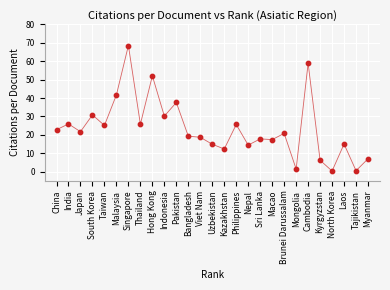

What is the range of Y values (max minus min)?

68.2